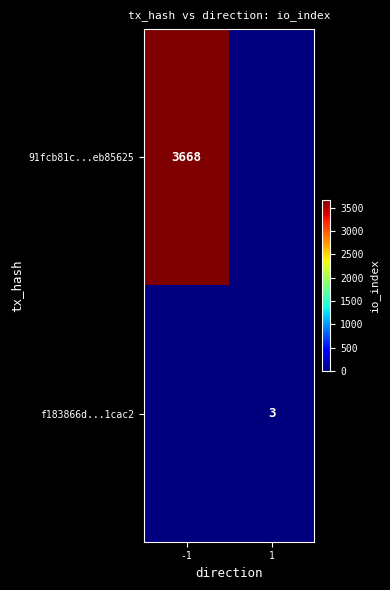

Is the value of 91fcb81c...eb85625 at -1 greater than the value of f183866d...1cac2 at 1?

Yes